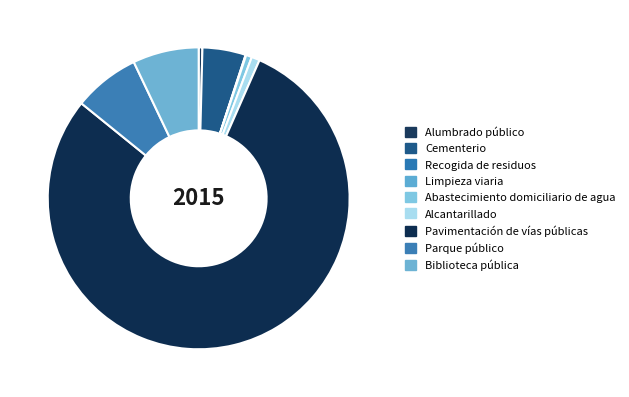

Between Alcantarillado and Parque público, which is larger?

Parque público